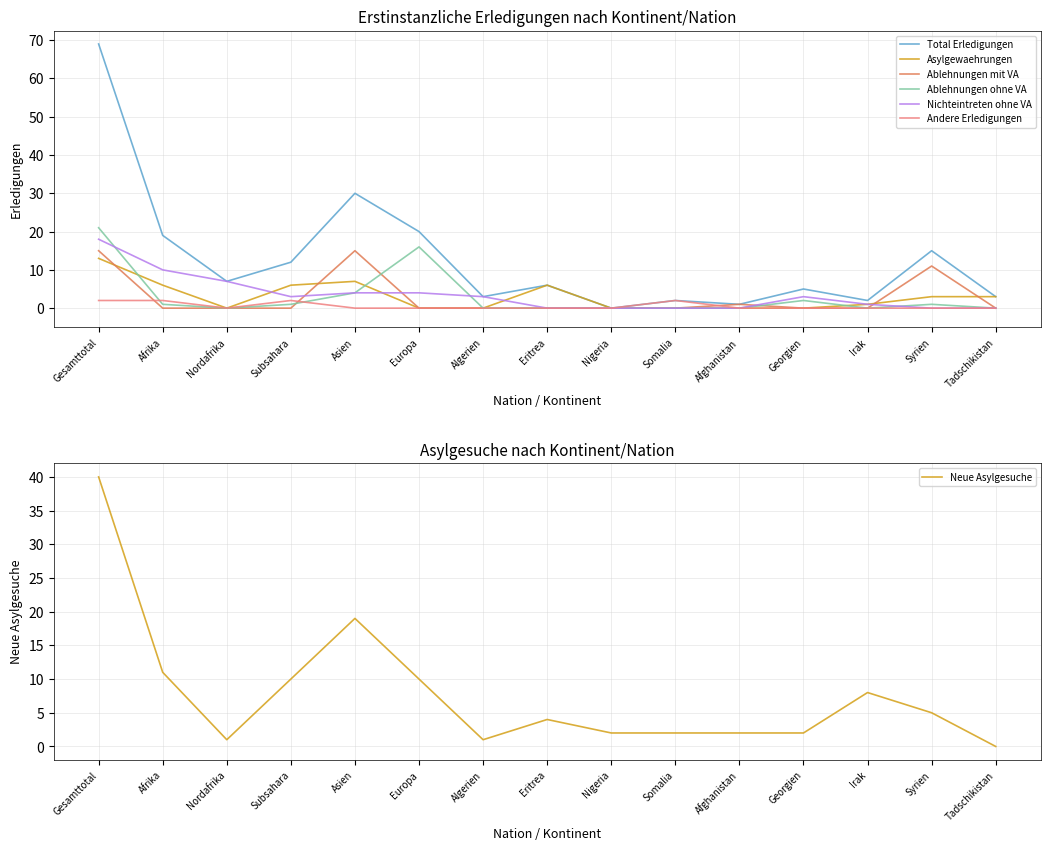

What is the difference between the maximum and second lowest values in the Asylgewaehrungen series?

13